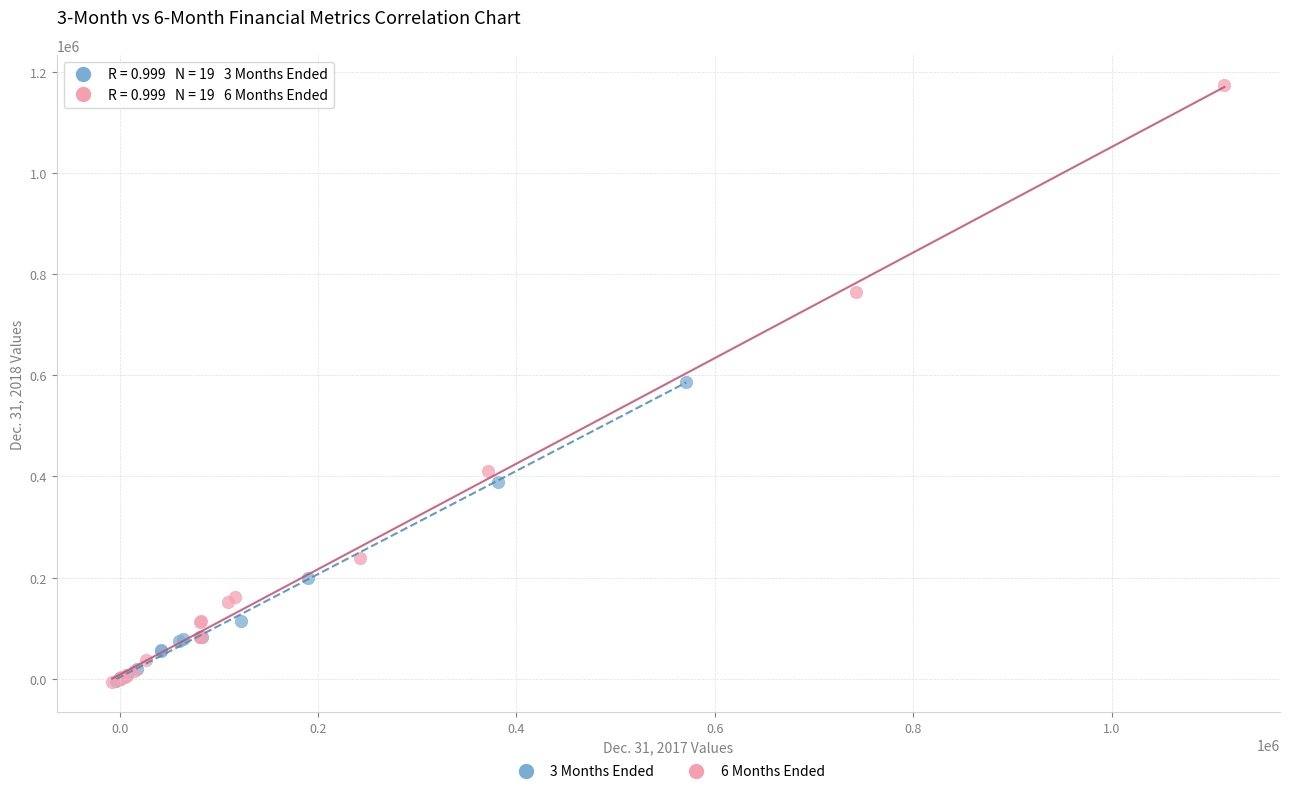

What are all the series names shown in the legend?

3 Months Ended, 6 Months Ended